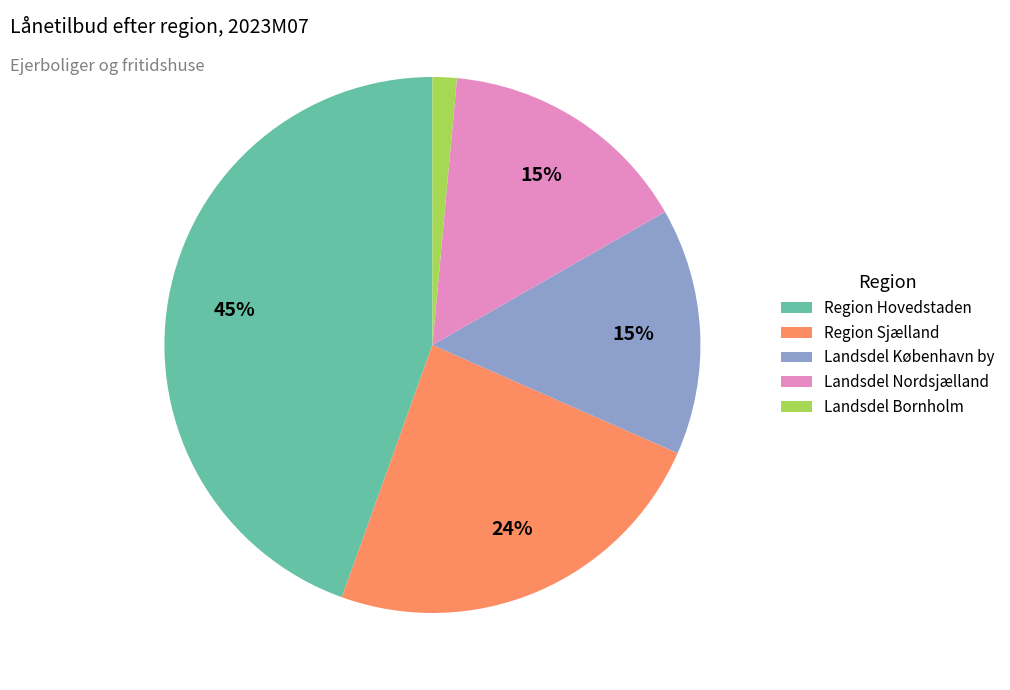

Which category has the smallest portion of the pie?

Landsdel Bornholm